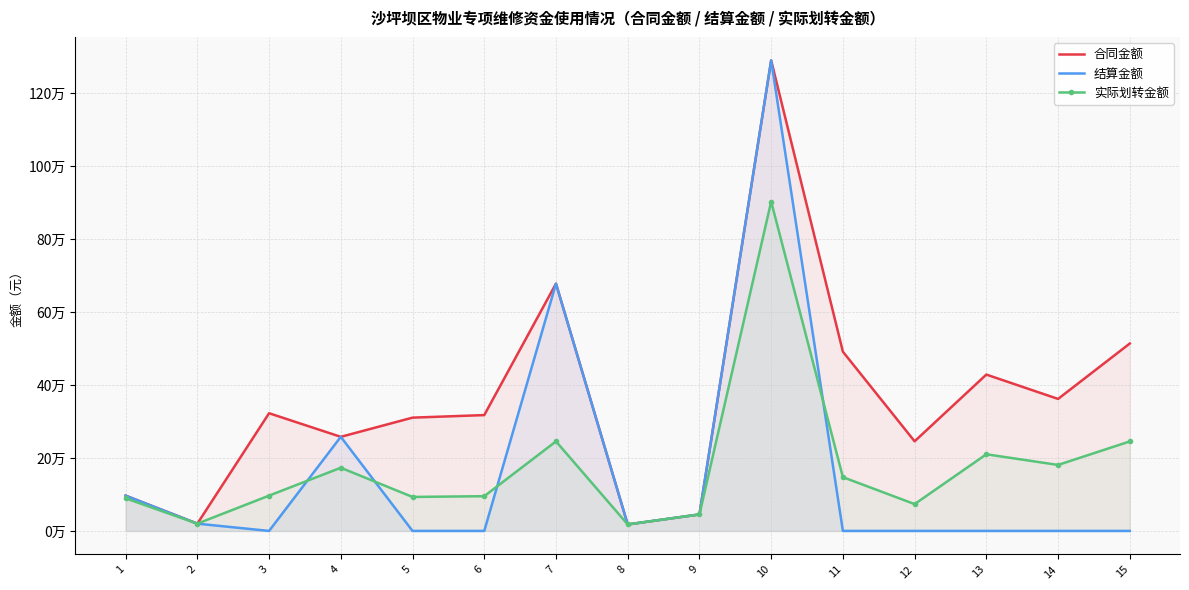

What is the sum of the 合同金额 values at 14 and 9?

407197.7